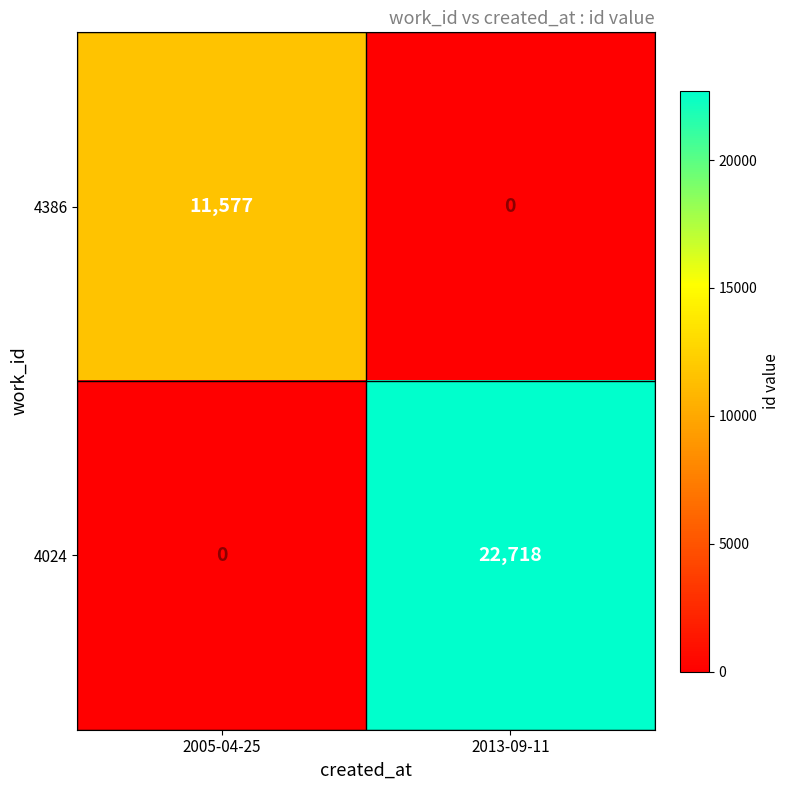

What is the difference between the maximum and minimum values in the 4024 series?

22718